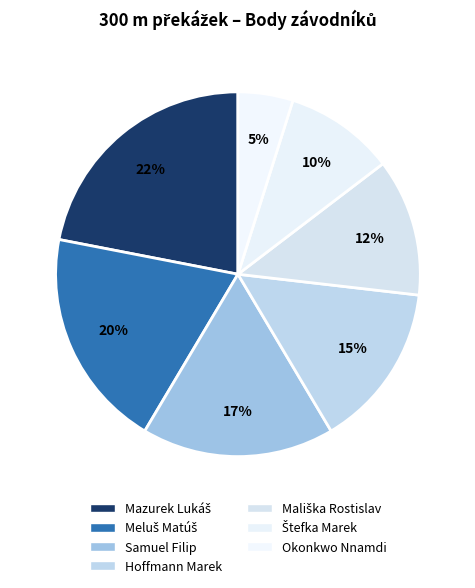

How many segments does this pie chart have?

7